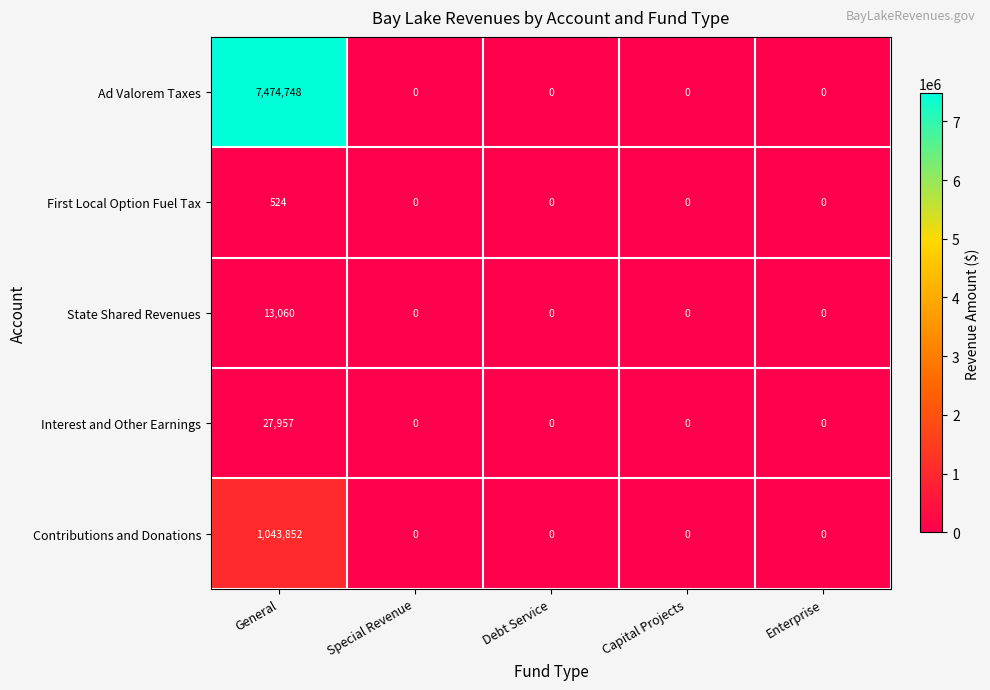

How many positive values does the First Local Option Fuel Tax series have?

1